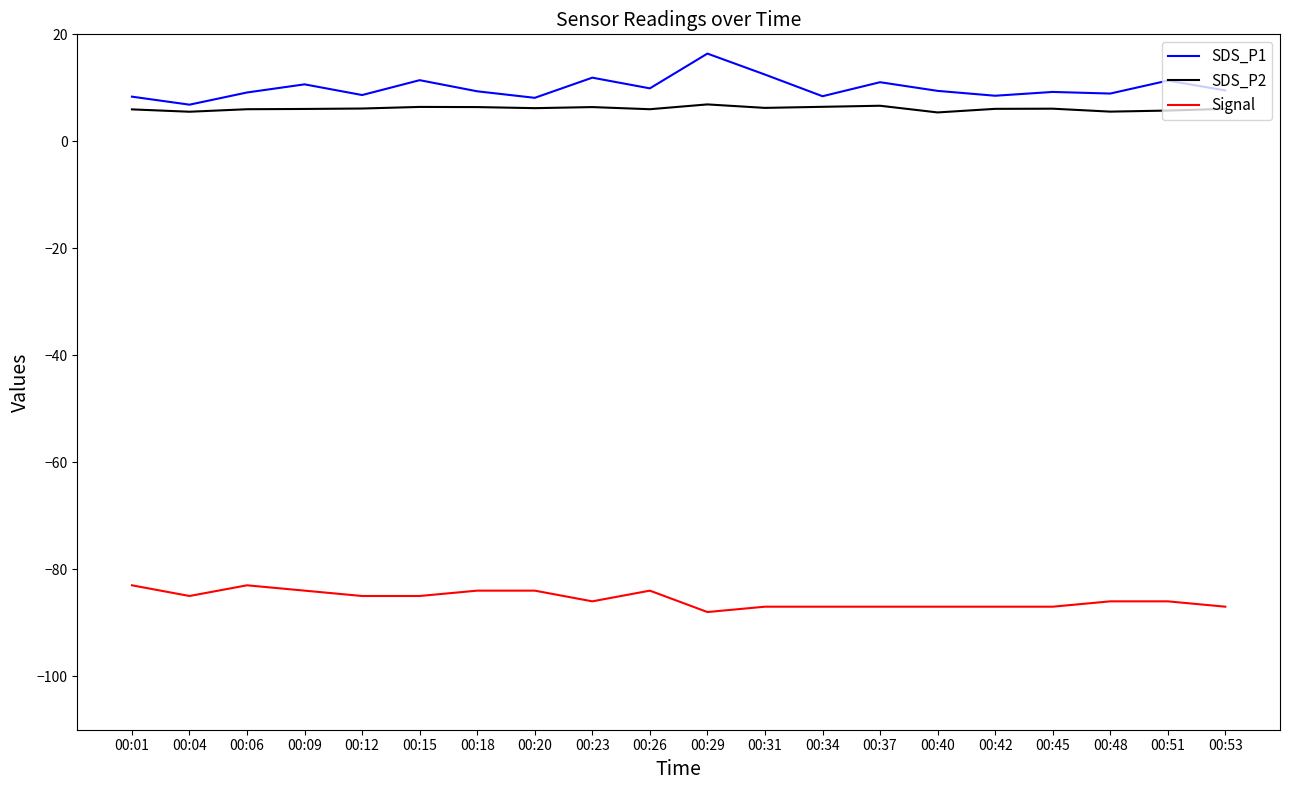

Count the number of categories in the chart.

20